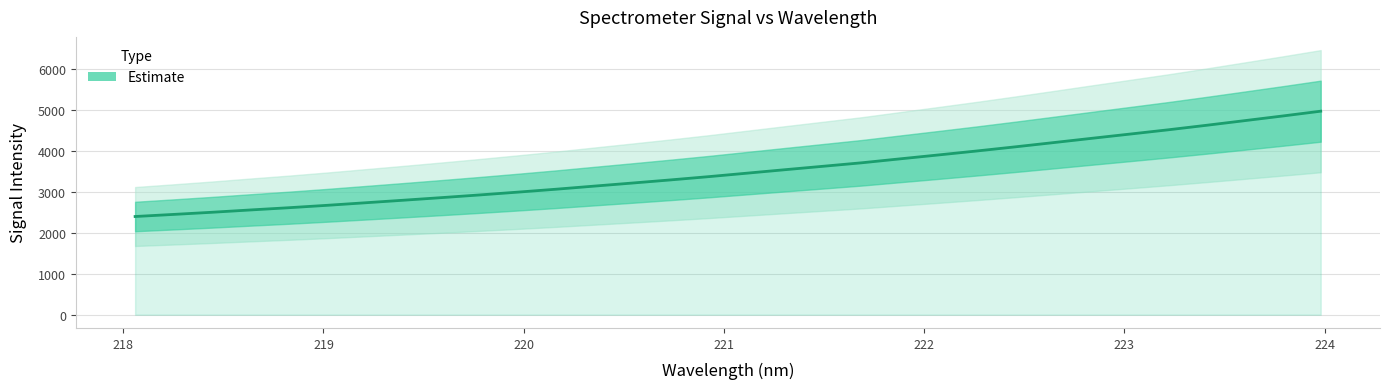

Does the chart display data point markers on the line(s)?

No